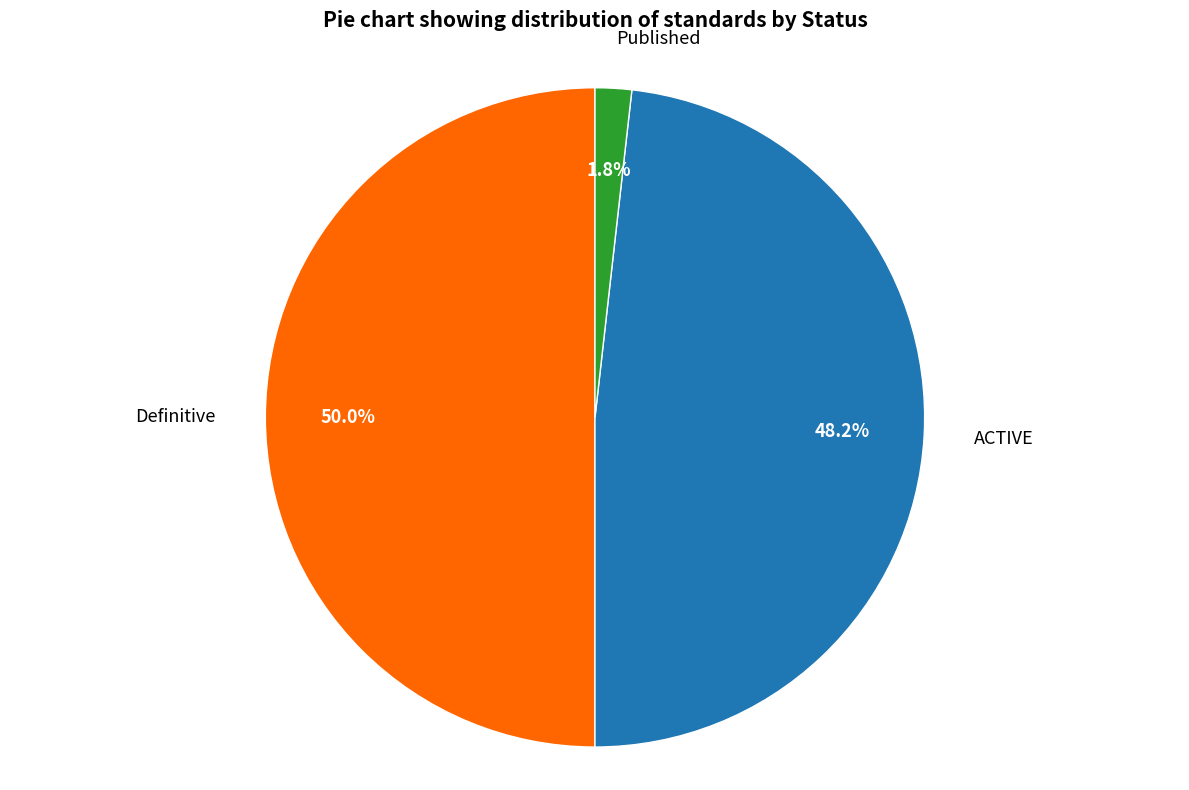

Which has a higher value, Published or ACTIVE?

ACTIVE